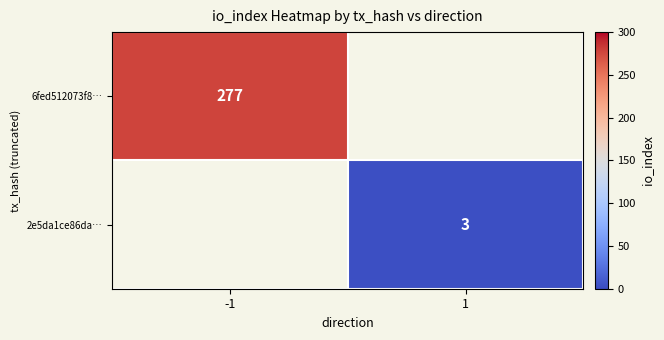

Is it true that 6fed512073f8… equals 277 at -1?

True